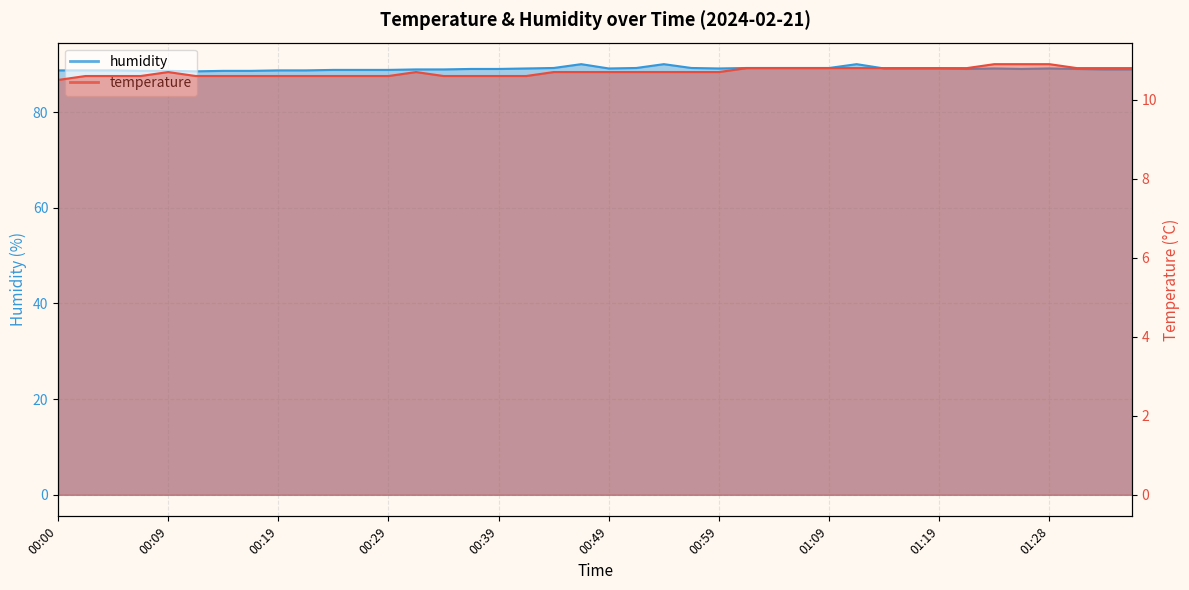

The temperature series shows 10.7 at 00:49. True or false?

True